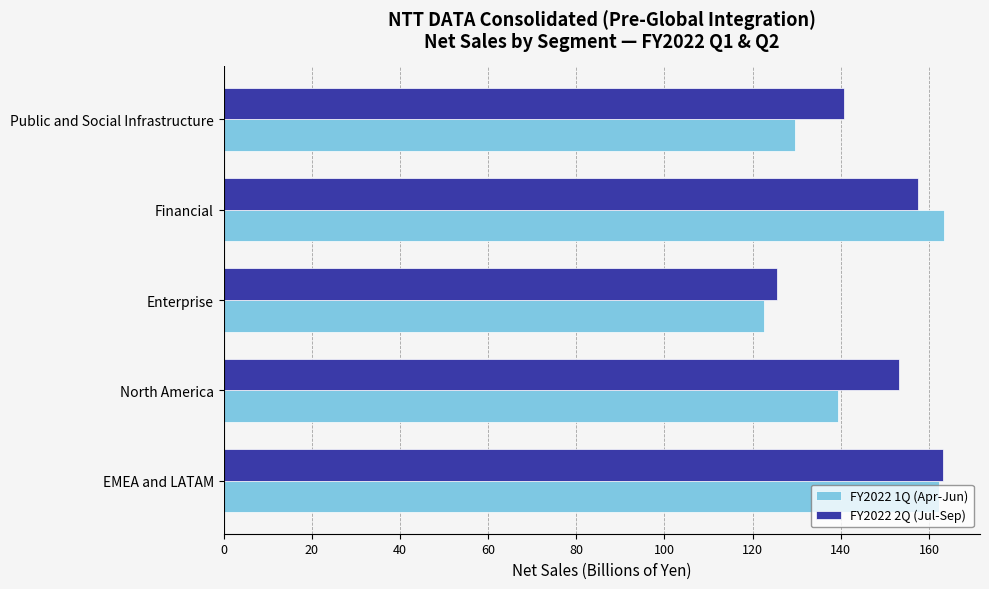

What is the spread (max minus min) of values at North America?

14.0